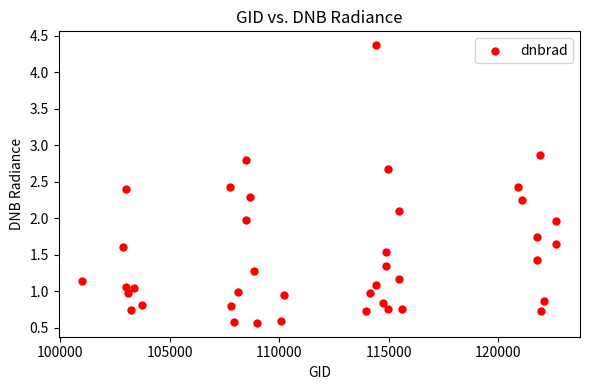

What is the range of X values (max minus min)?

21645.0